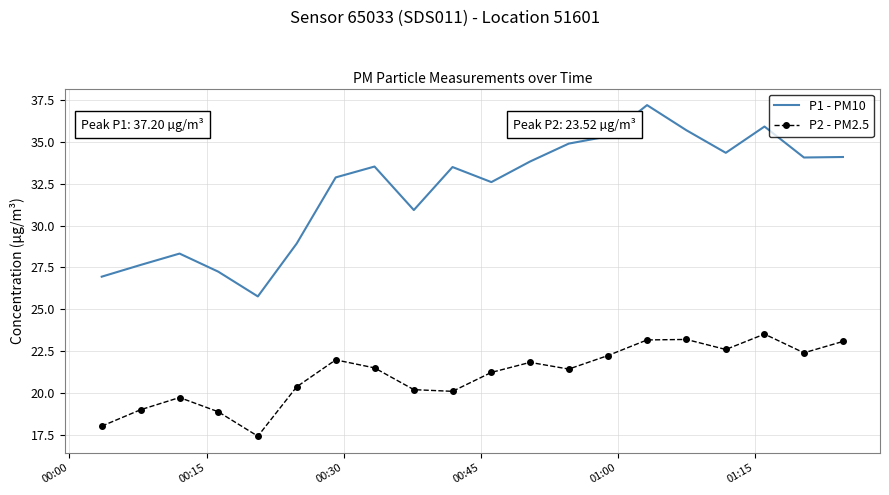

True or false: P1 - PM10 and P2 - PM2.5 intersect in this chart.

False